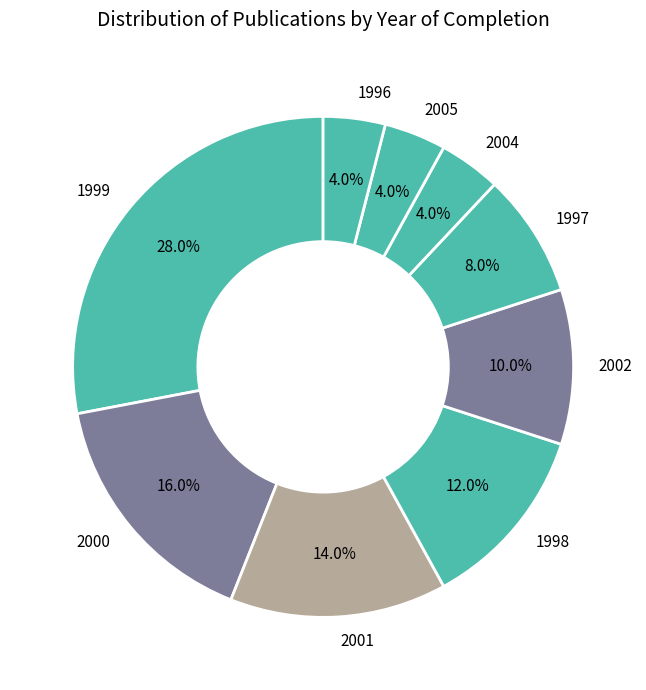

Which category has the biggest portion of the pie?

1999